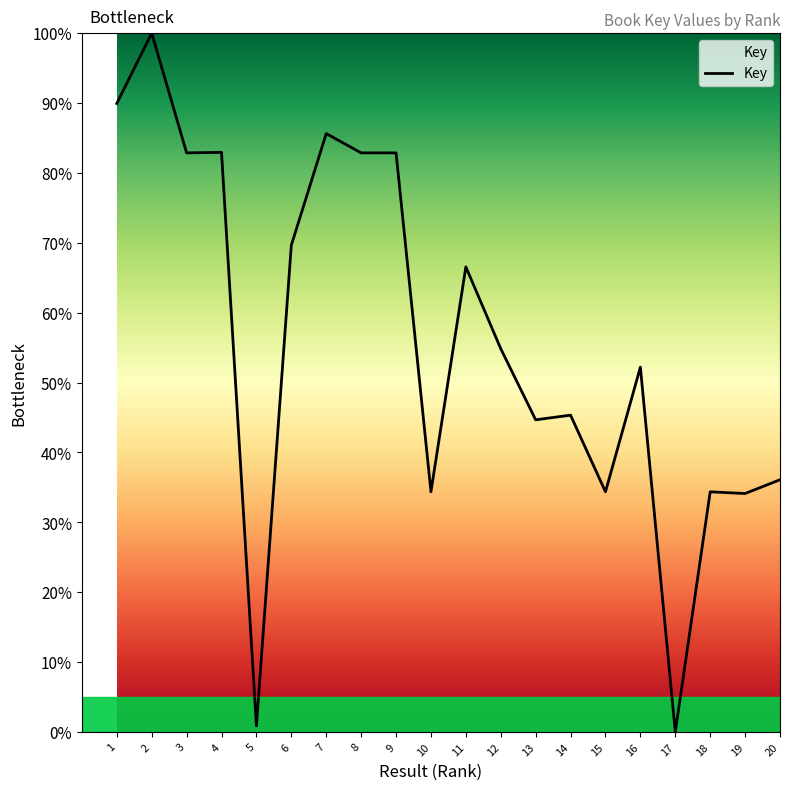

What is the ratio of the value at 13 to the value at 20?

1.2